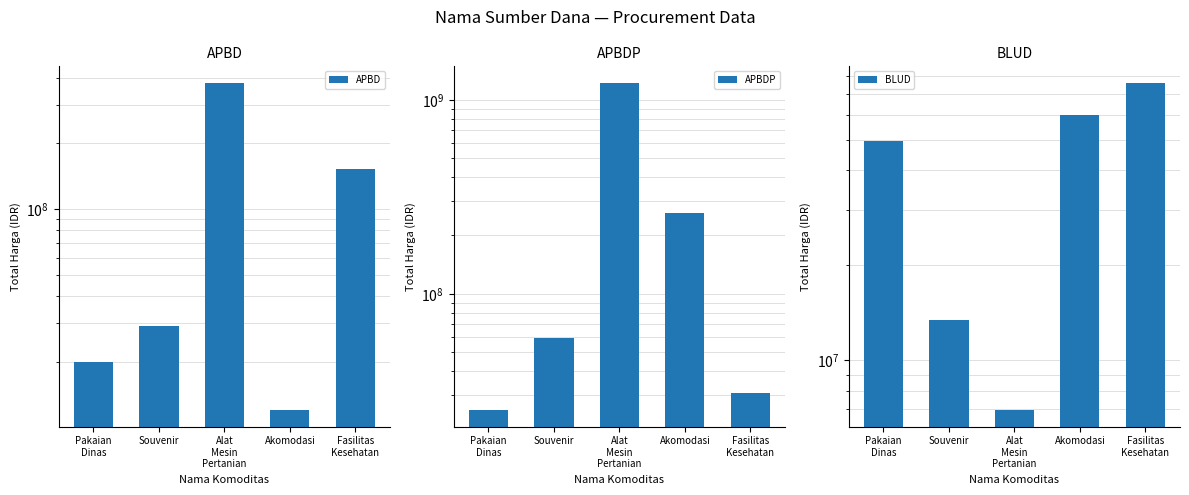

Read the APBDP value at Pakaian
Dinas.

25200000